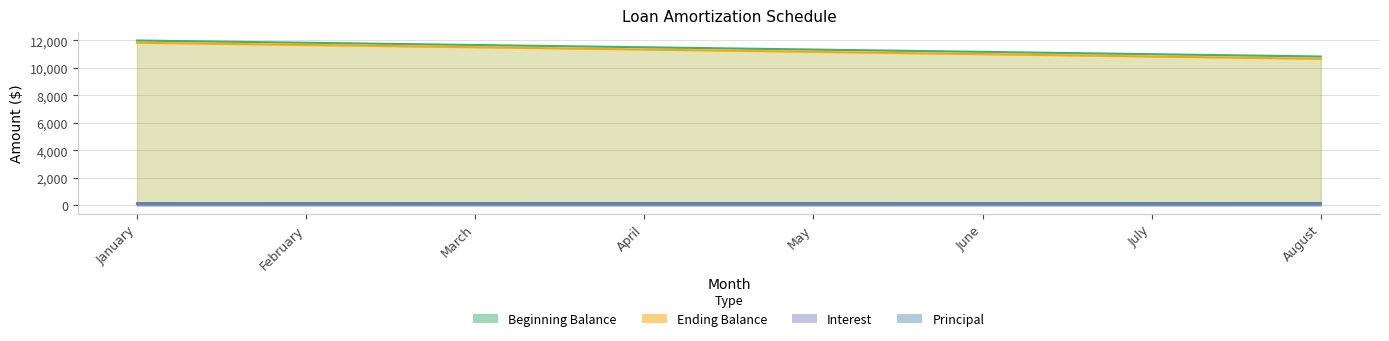

What is the difference between the Ending Balance values at February and July?

838.6